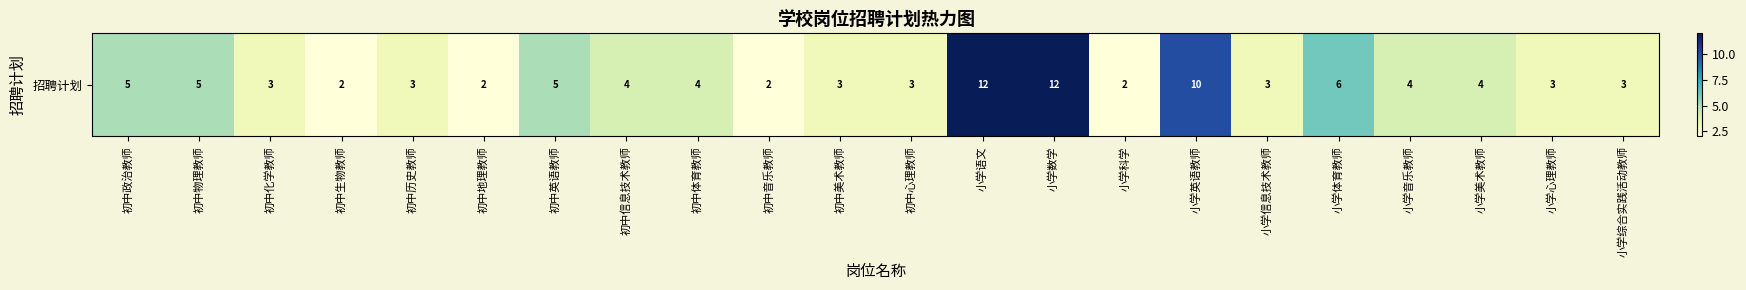

What is the change in value from 初中美术教师 to 小学音乐教师?

+1